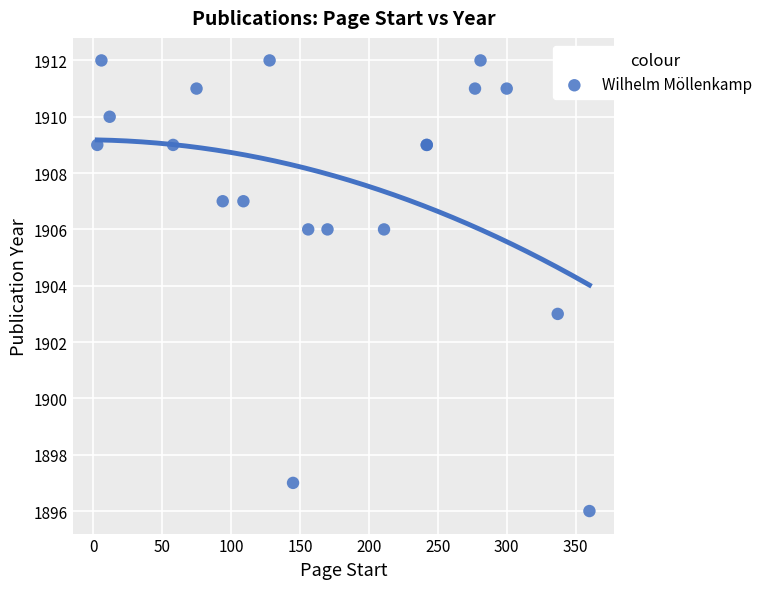

What Y value in the scatter plot is closest to 1904?

1903